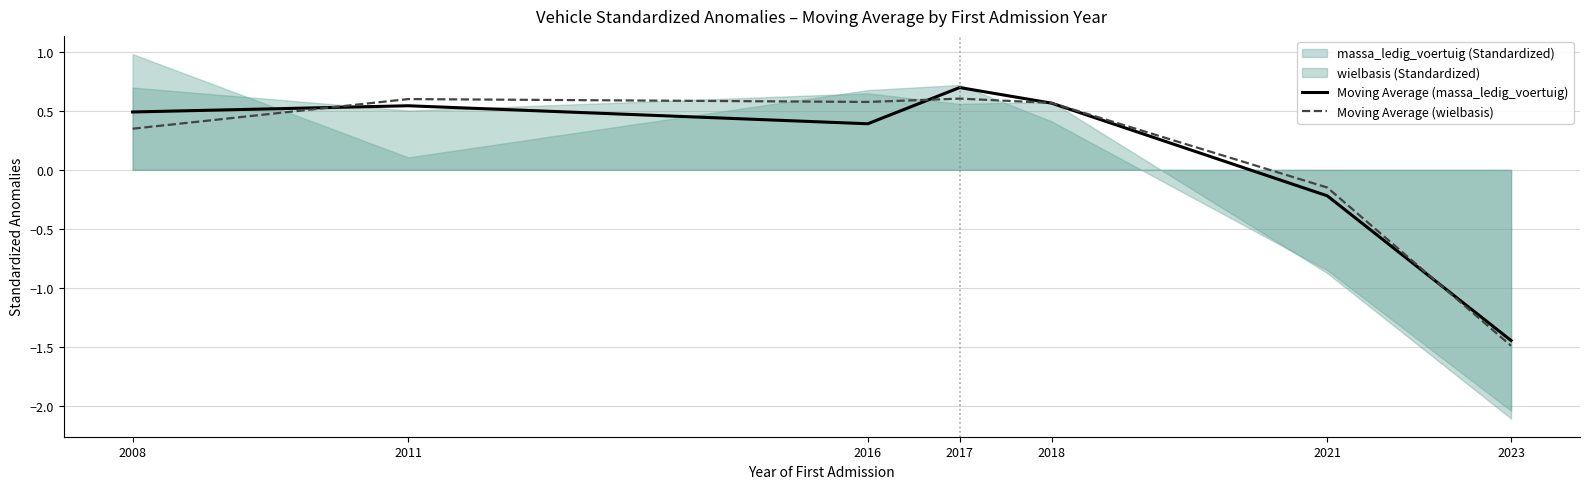

How many positive values does the Moving Average (massa_ledig_voertuig) series have?

5